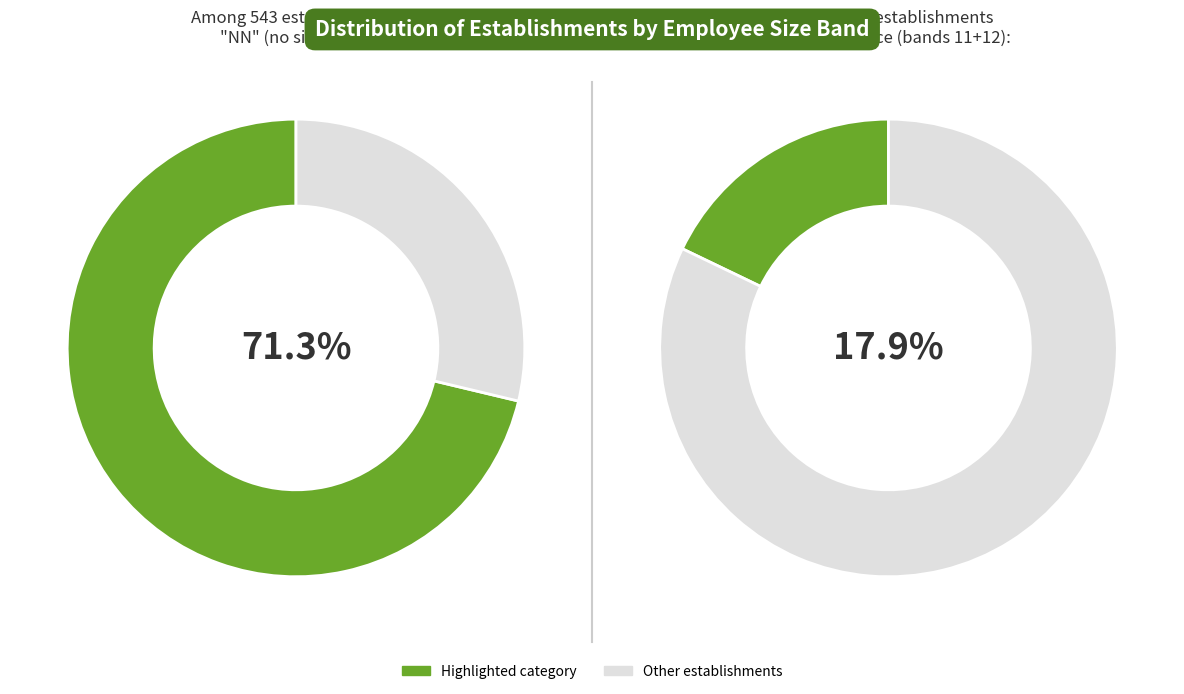

The 32 slice represents 1% of the pie. True or false?

False